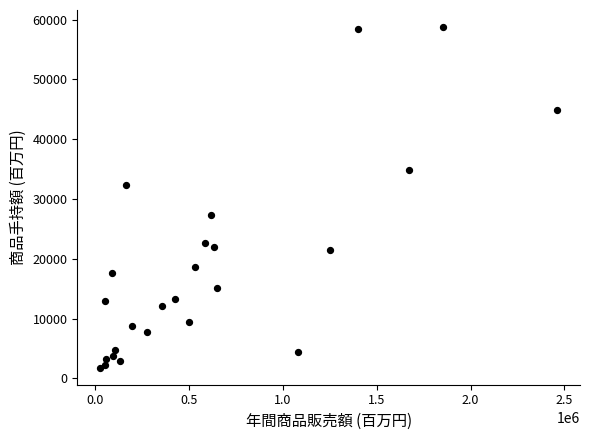

What is the range of X values (max minus min)?

2436595